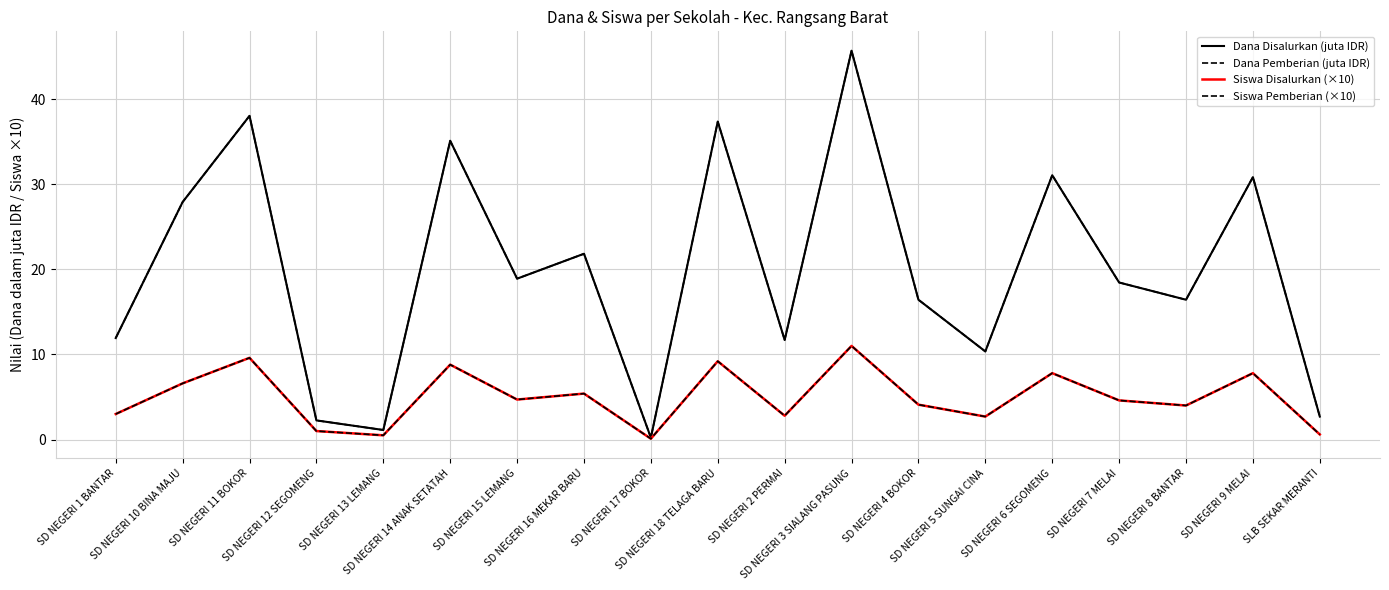

Is this an area chart (filled region under the line)?

No